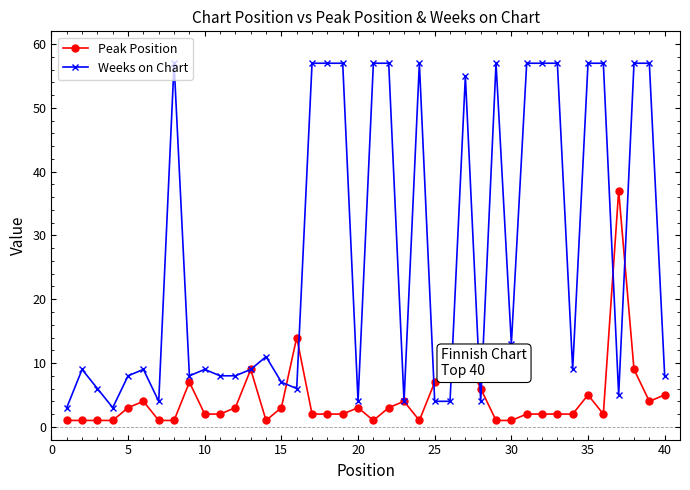

At how many categories does at least one series exceed 12?

19